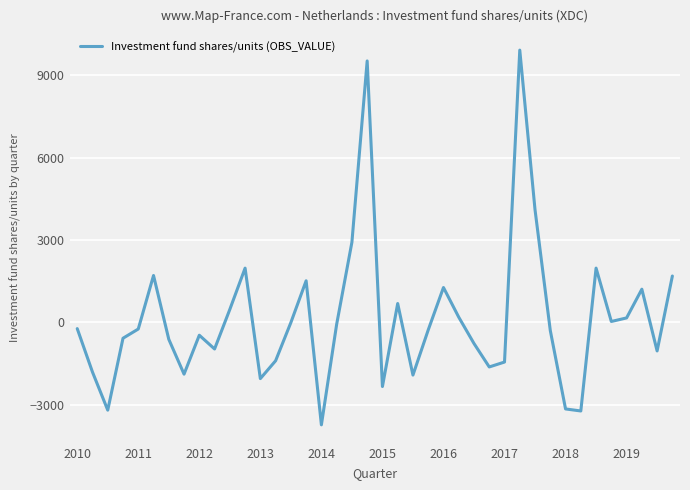

What is the smallest value displayed?

-3741